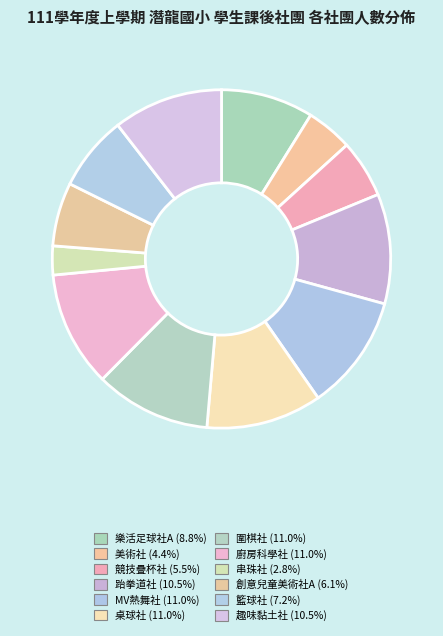

Which slice is the smallest?

串珠社